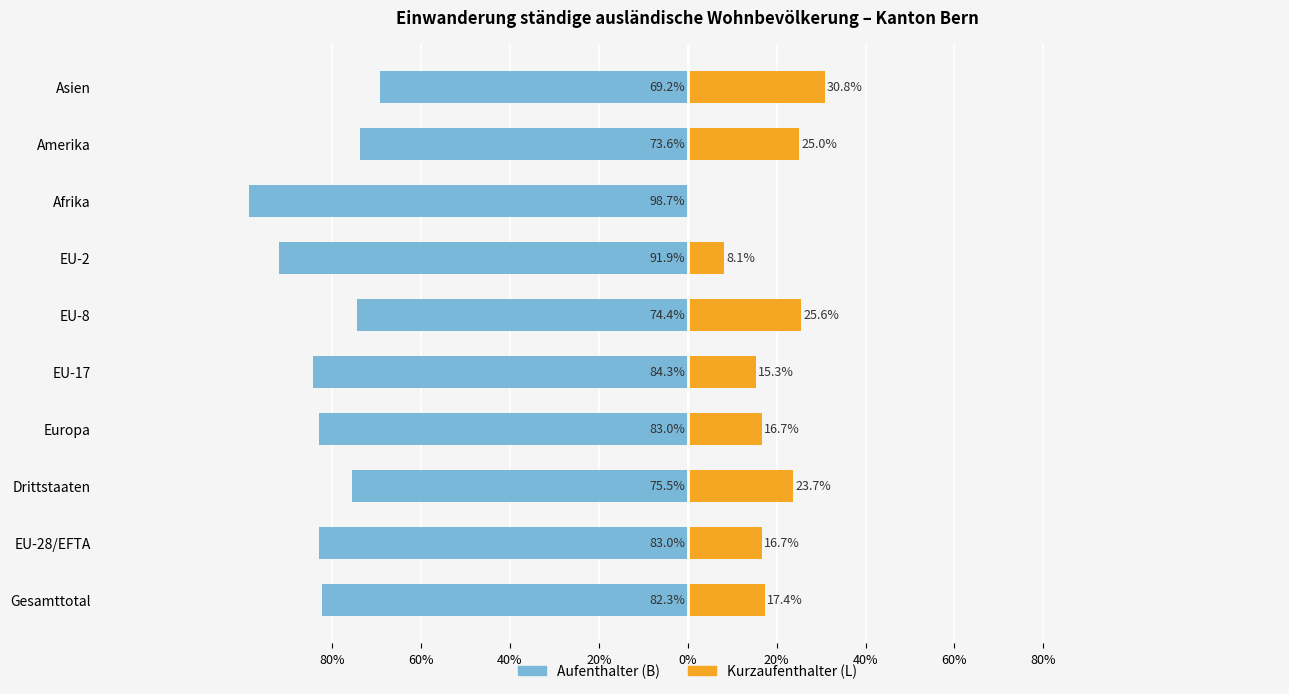

What is the maximum value for Aufenthalter (B)?

-69.2